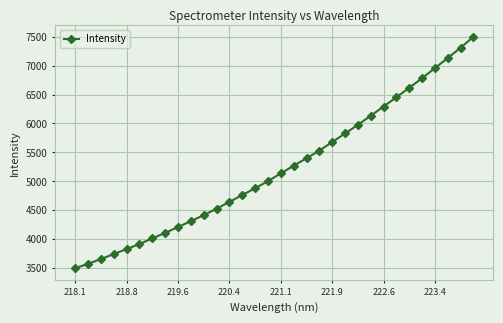

What is the value of the 3rd point from the left?

3651.4